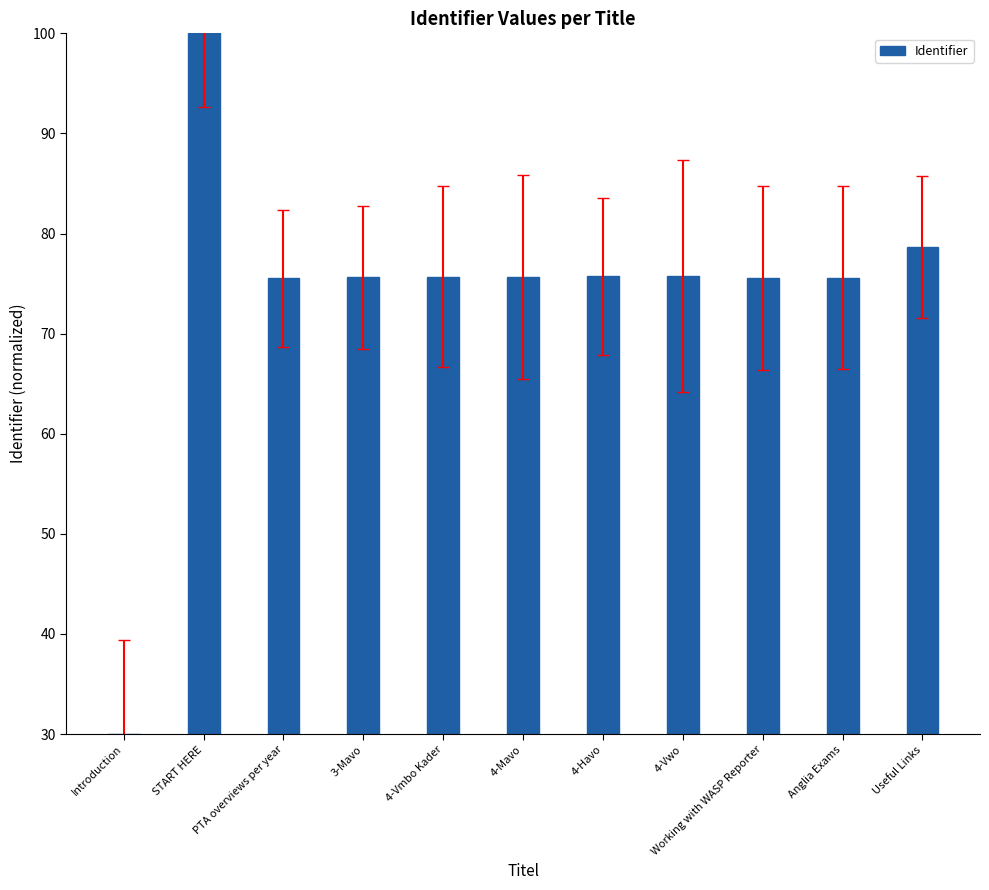

What is the sum of all values?

813.8